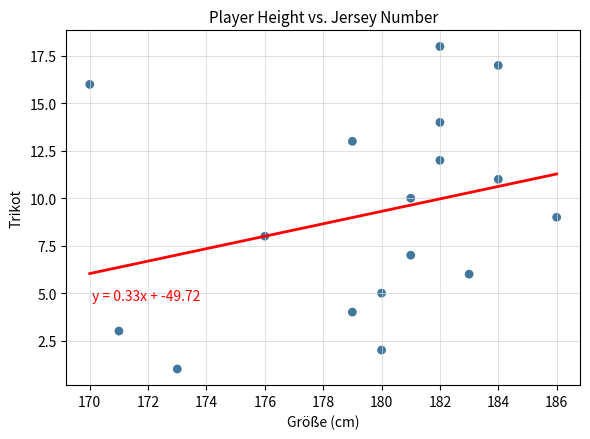

What is the range of X values (max minus min)?

16